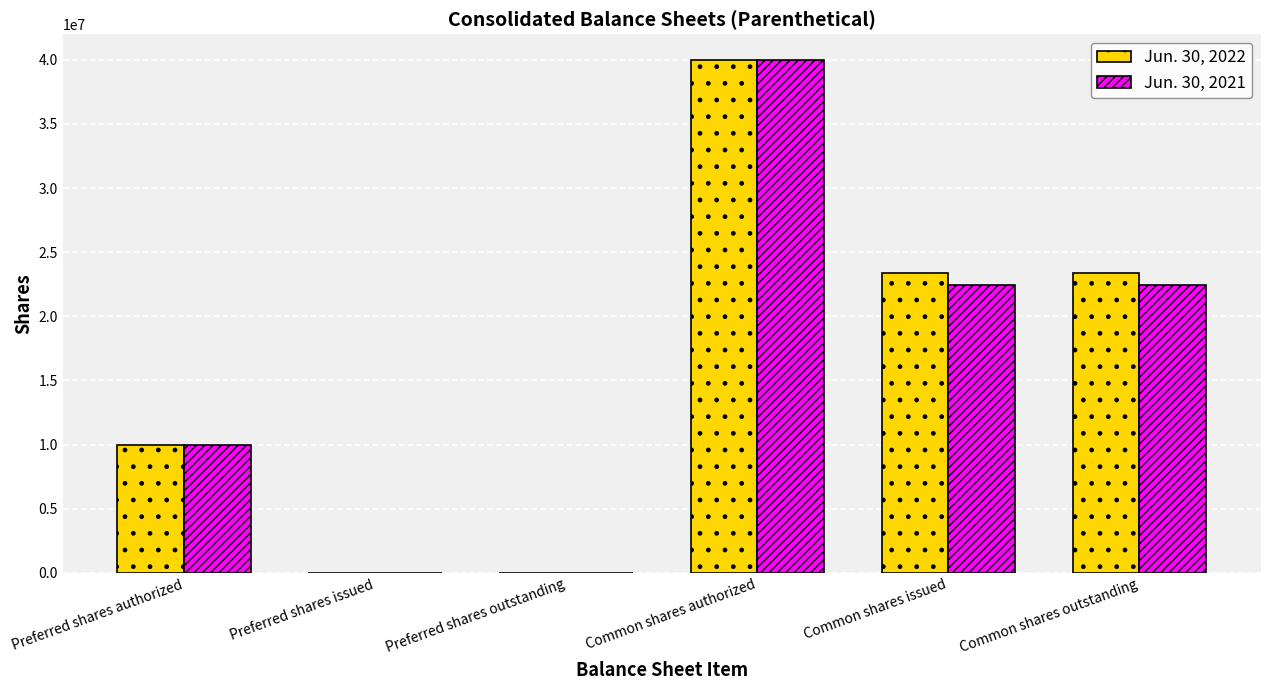

What is the average value of the Jun. 30, 2021 series?

15819771